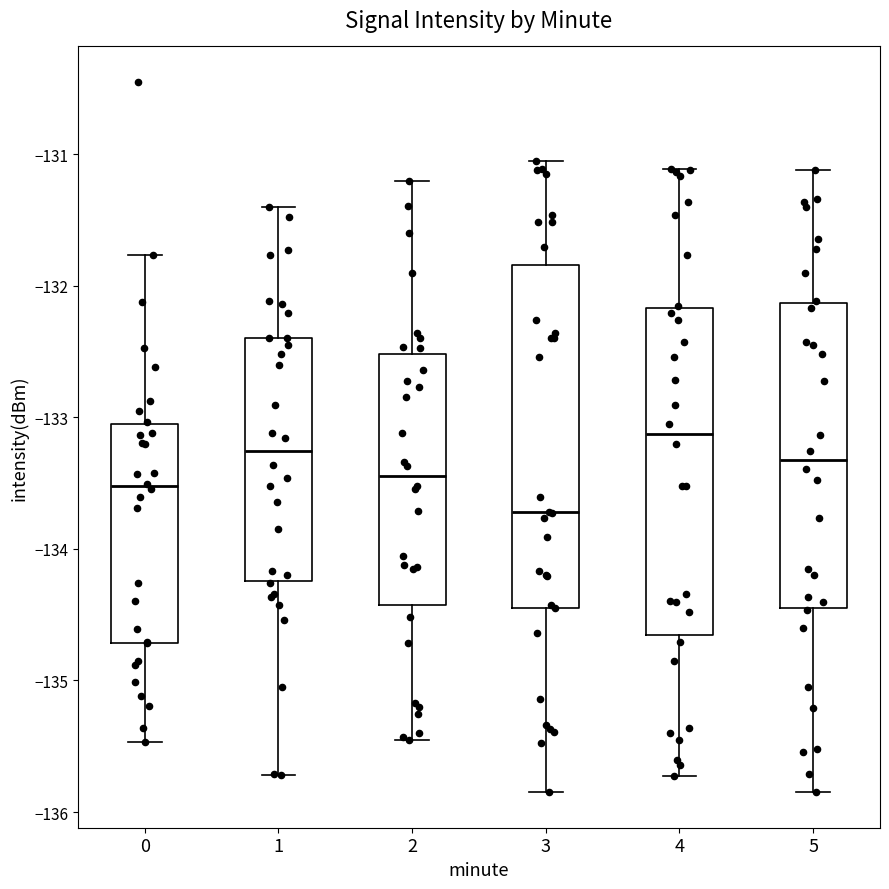

Which box has the lowest median line?

3